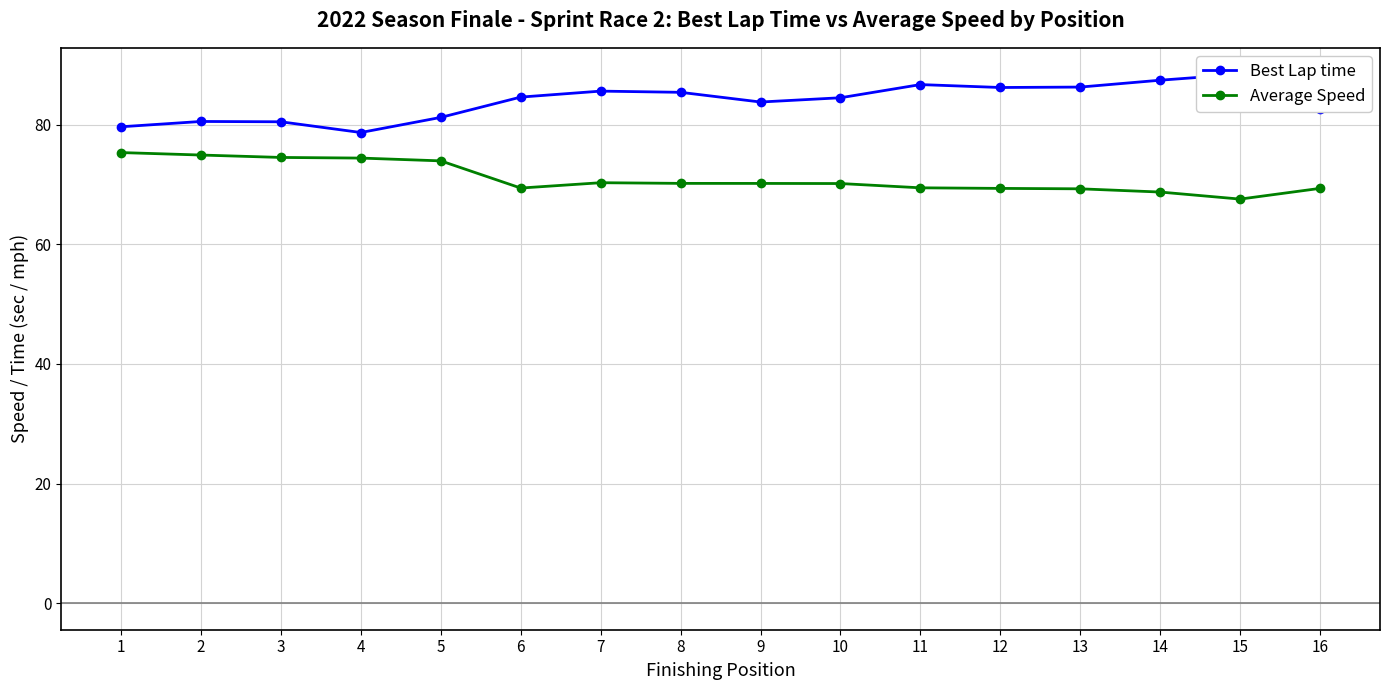

What is the difference between the highest and lowest values at 4?

4.3